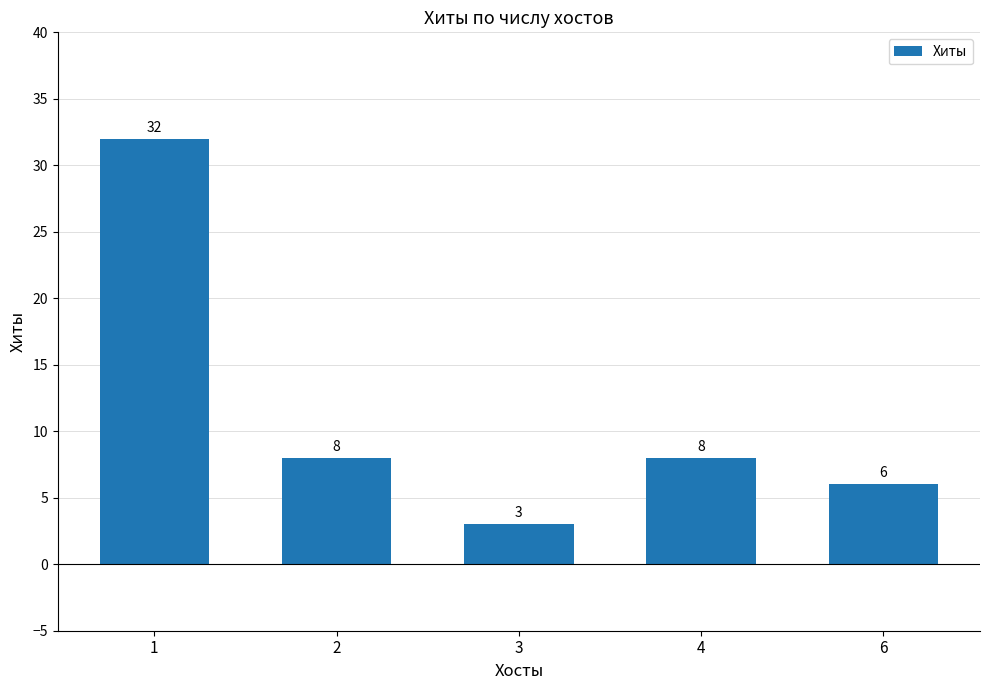

What is the value of the 2nd bar from the left?

8